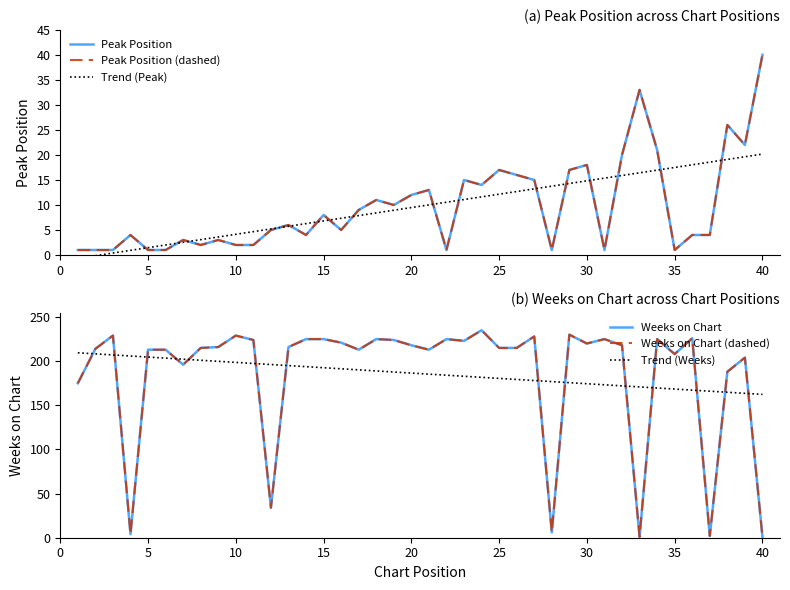

The Weeks on Chart (dashed) series shows 106.9 at 30. True or false?

False